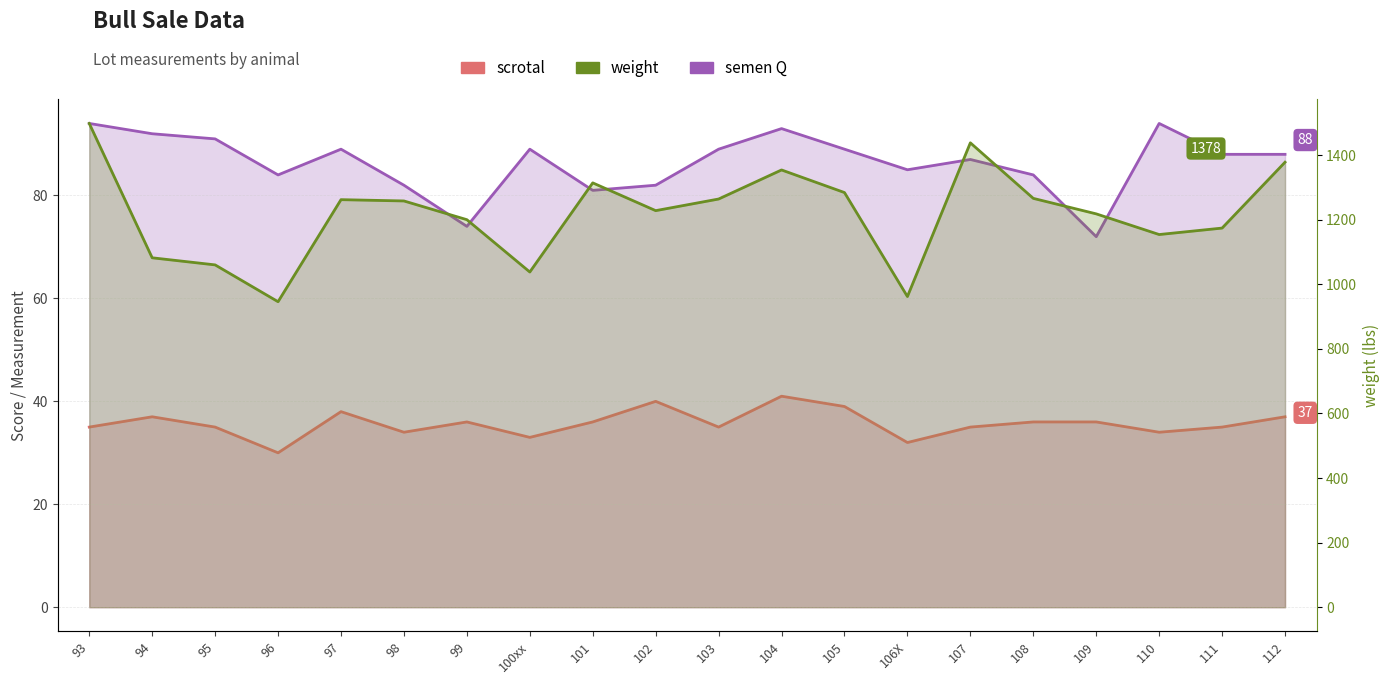

What is the label of the 3rd point from the left?

95